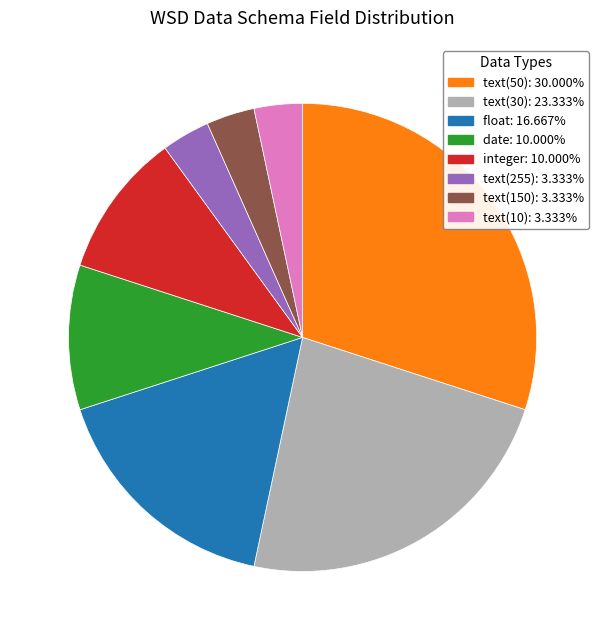

Is there a majority slice in this chart?

No